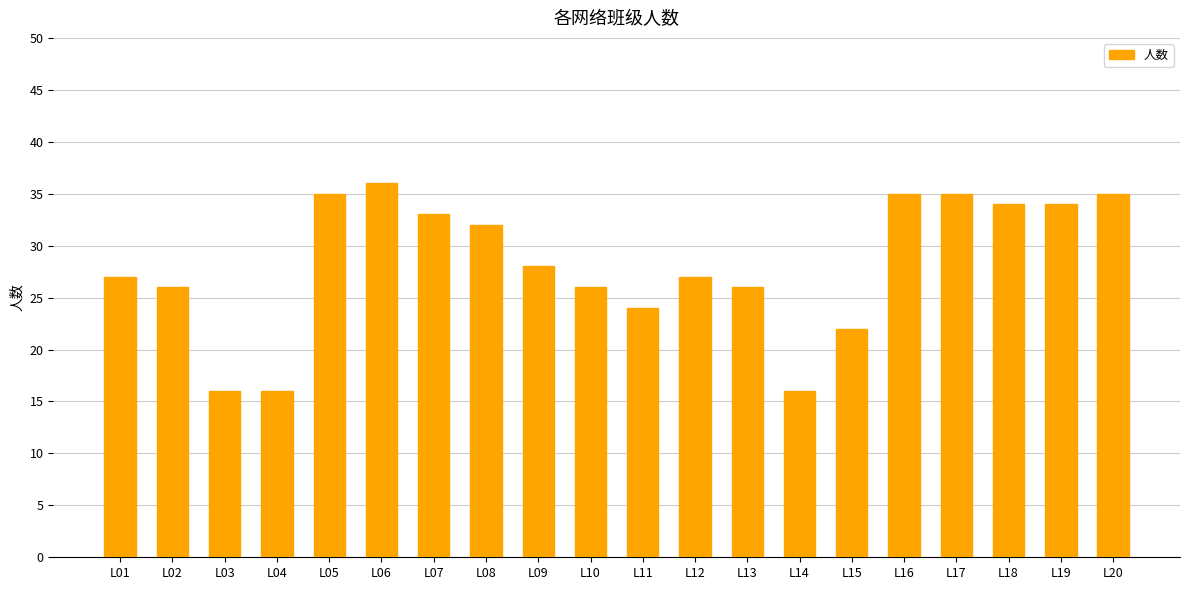

What is the maximum value shown in the chart?

36